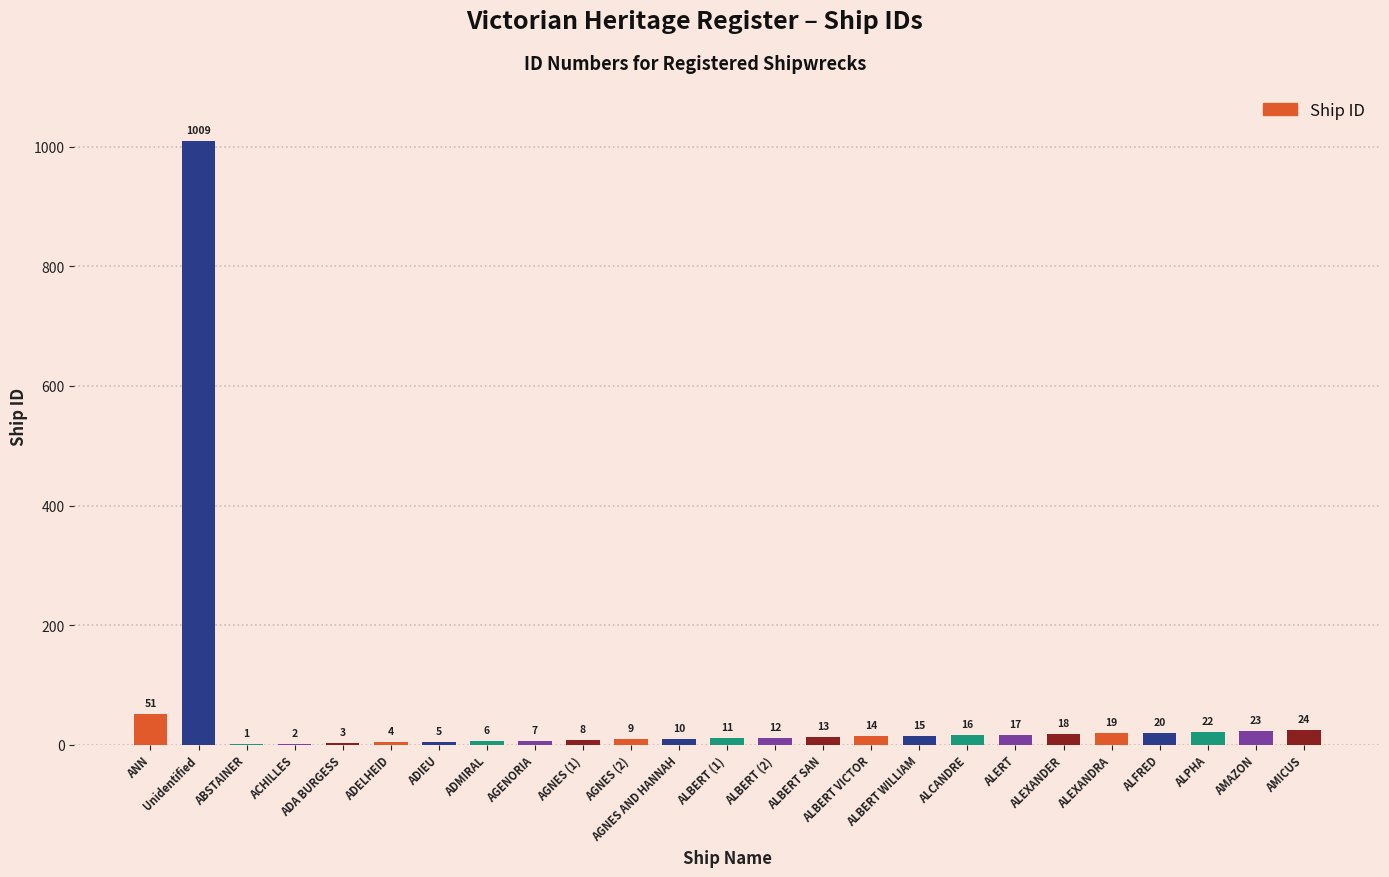

Which has a higher value, ADA BURGESS or AMICUS?

AMICUS